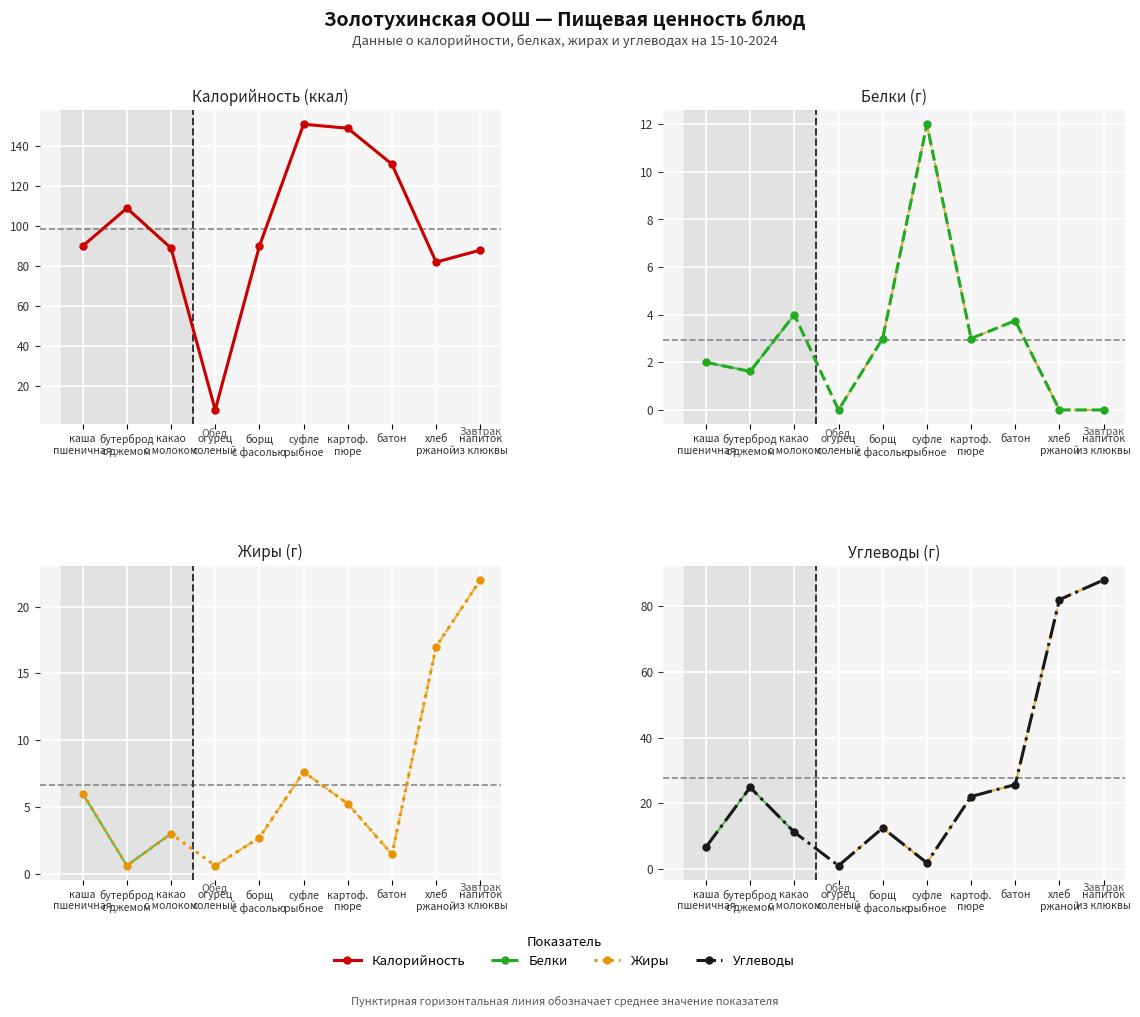

What position from the right is бутерброд с джемом?

9